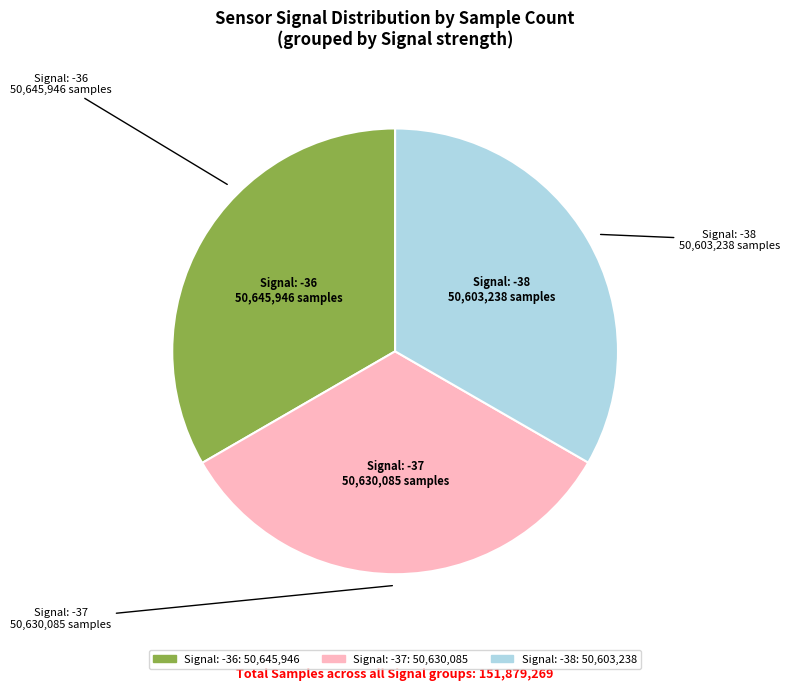

Is there a majority slice in this chart?

No